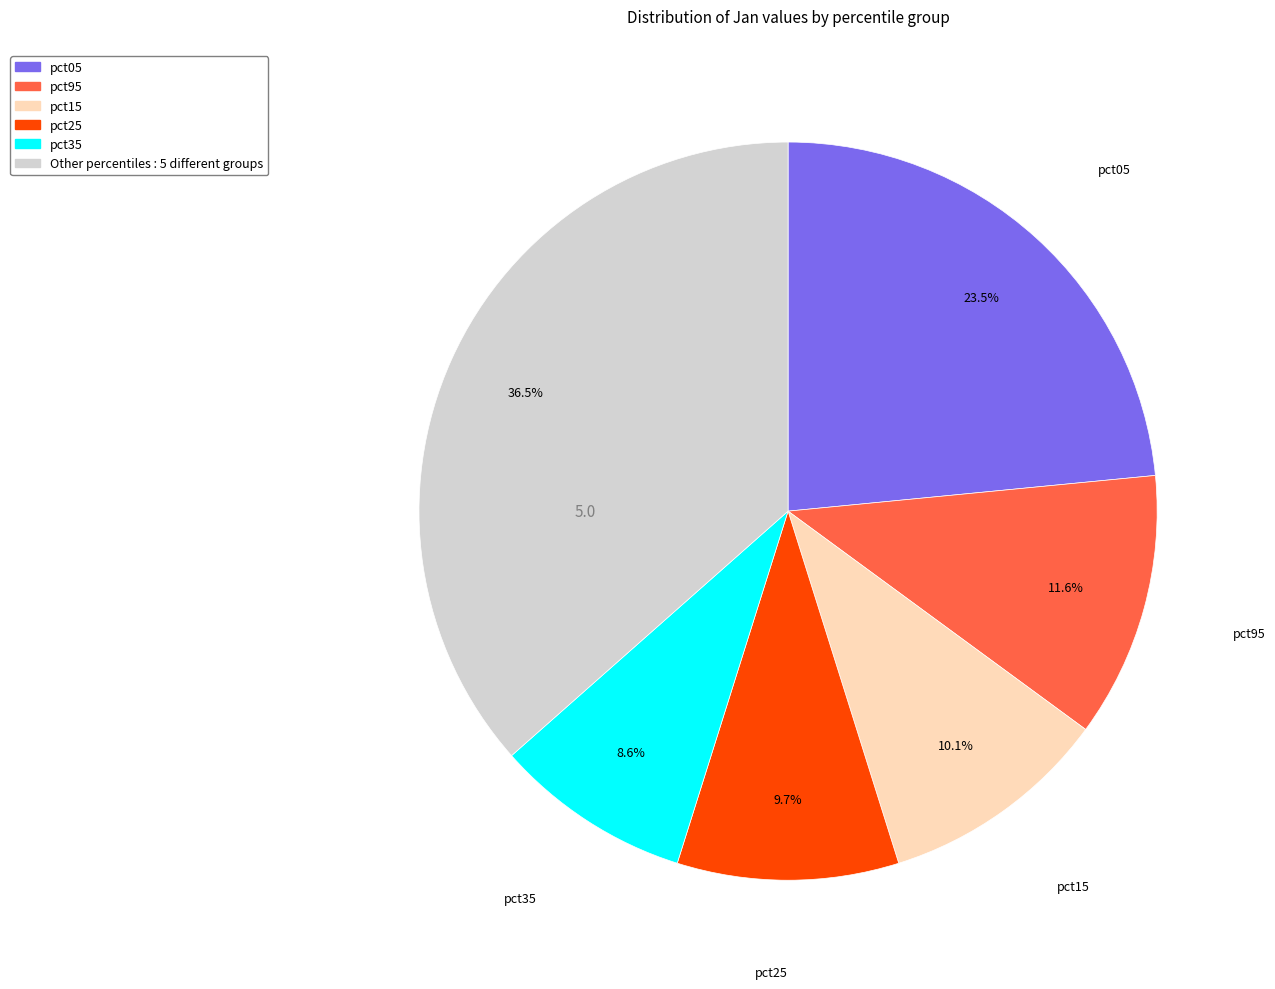

Is there a majority slice in this chart?

No